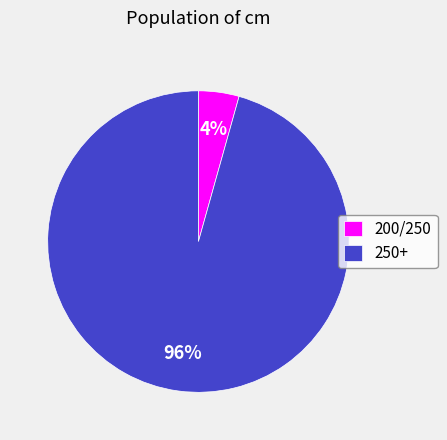

Is there a majority slice in this chart?

Yes